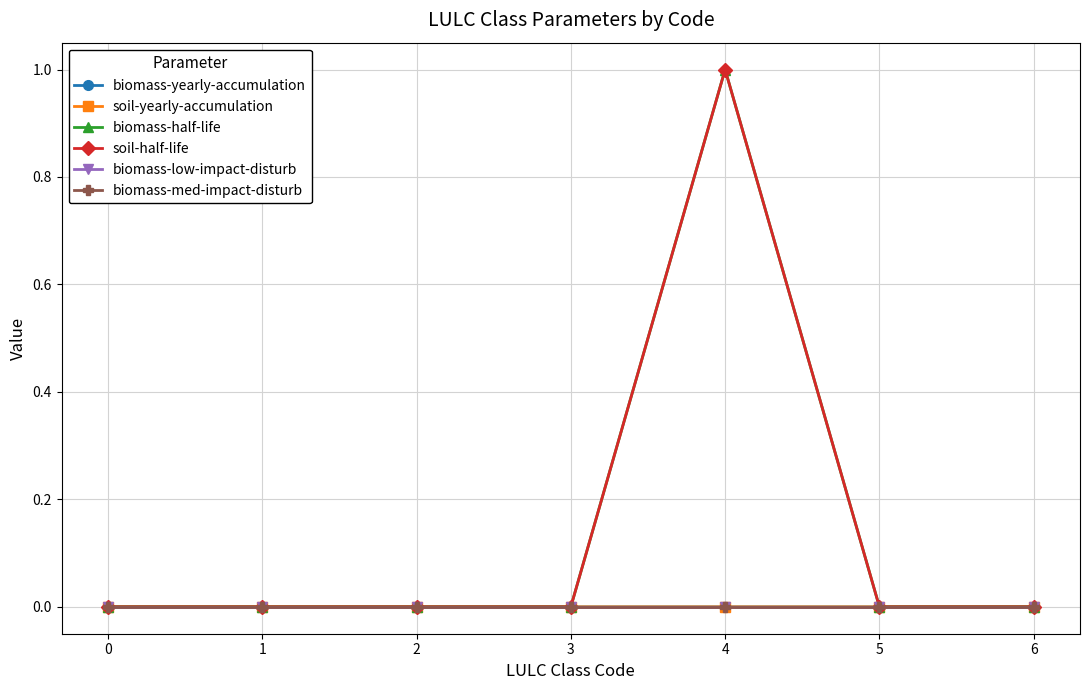

Which category has the highest value across all series?

4